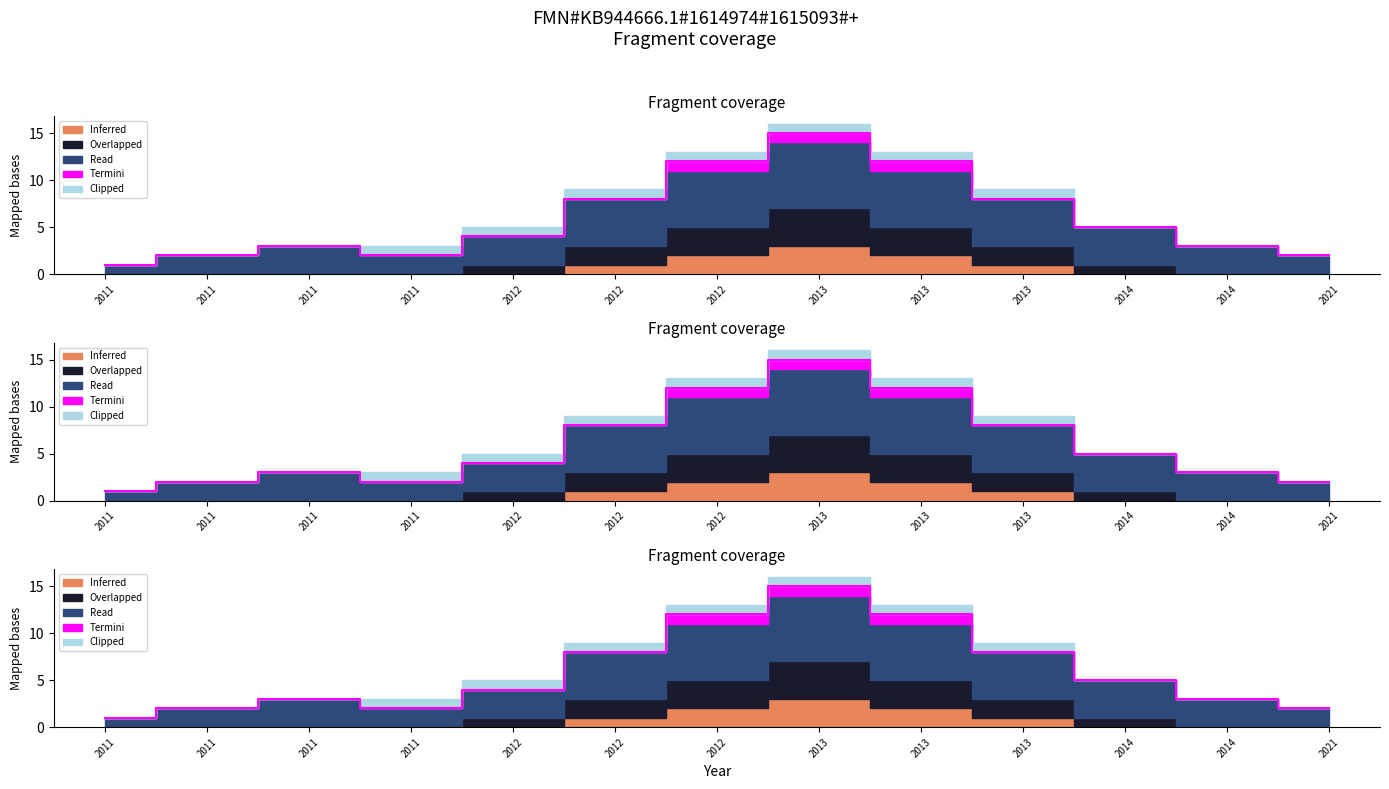

Where is Clipped nearest to the value 0?

2011